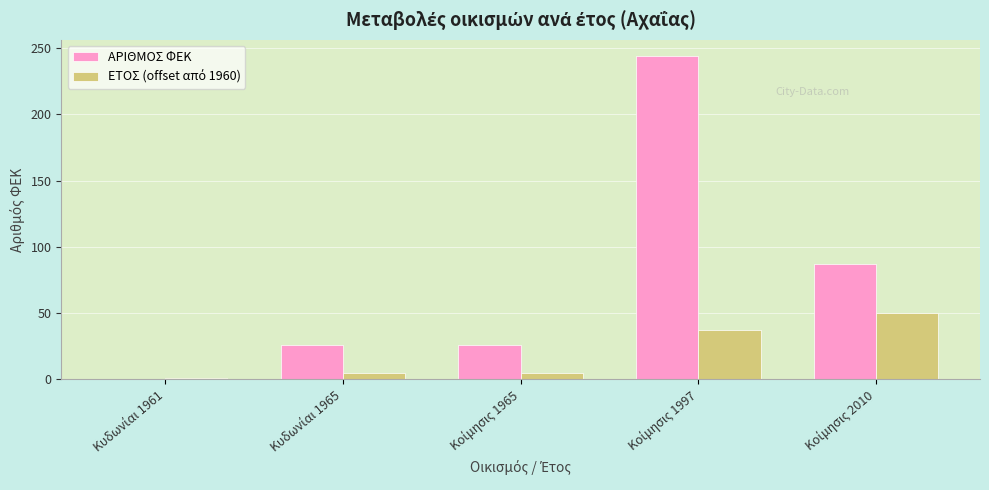

What is the greatest value displayed?

244